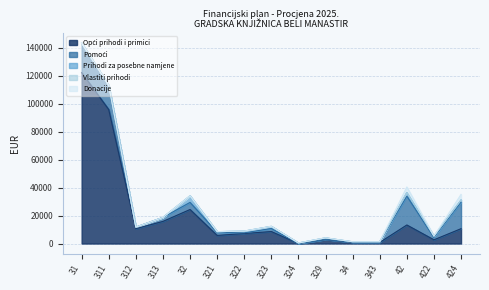

What is the label of the 3rd point from the right?

42